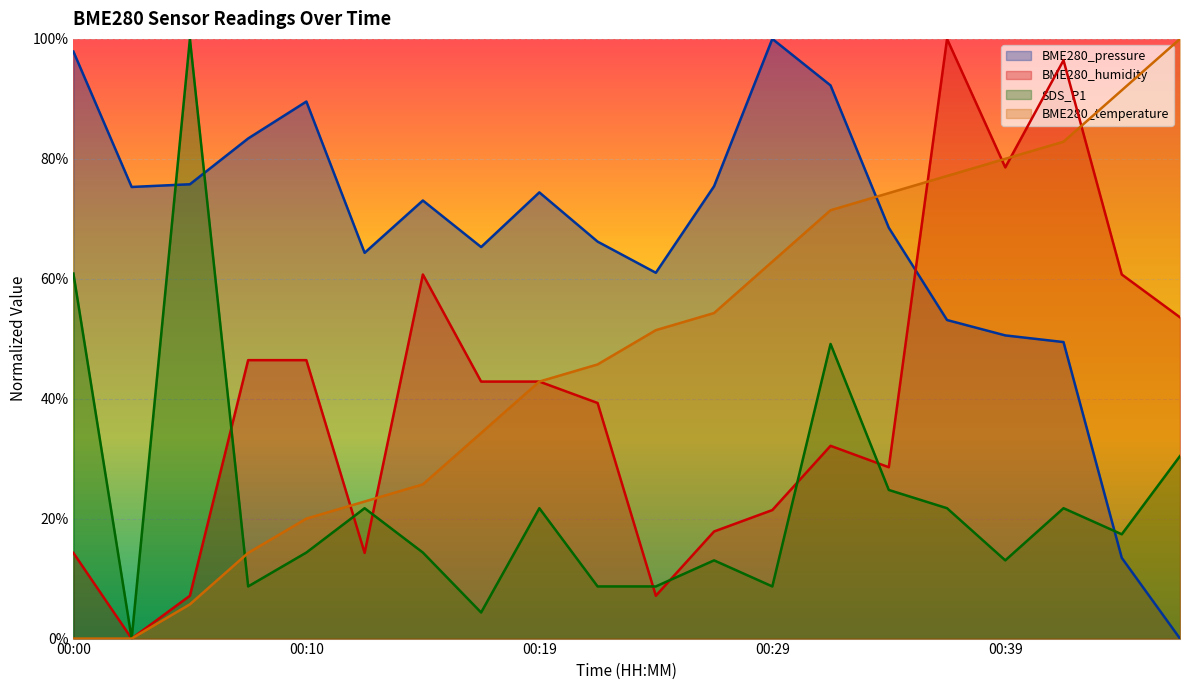

How many intersections are there between BME280_humidity and BME280_pressure?

1